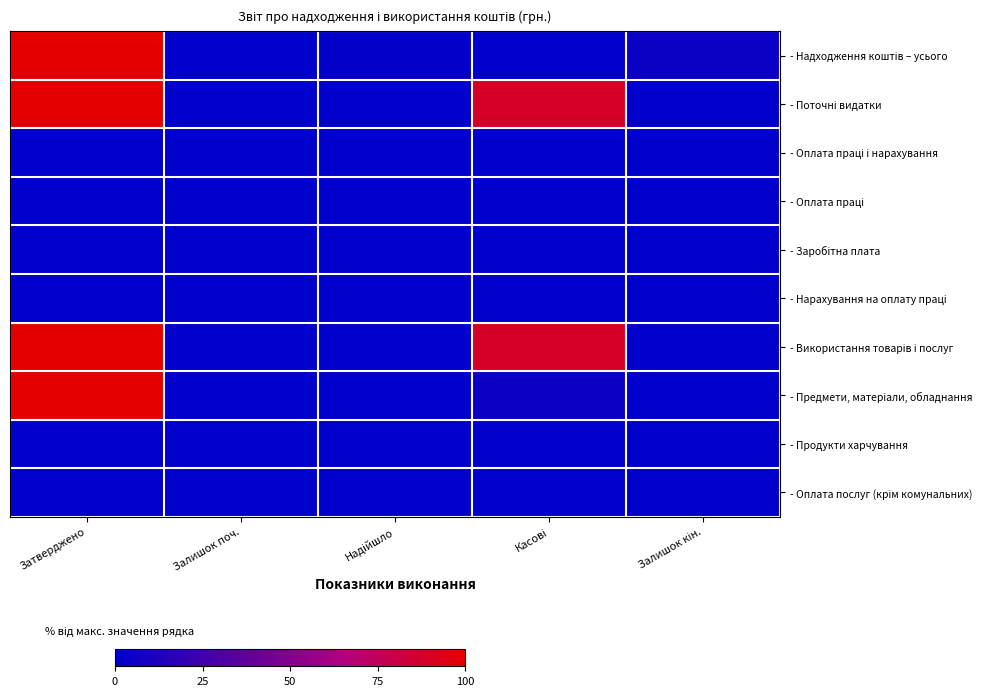

Which series has the widest spread of values?

- Надходження коштів – усього